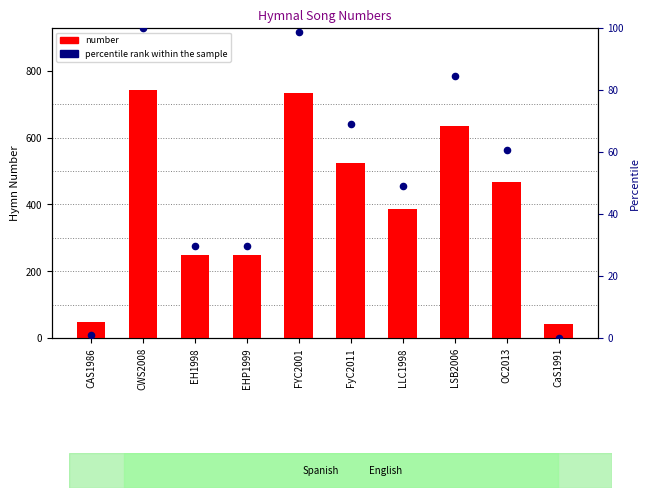

What is the total value across all series at LSB2006?

719.6